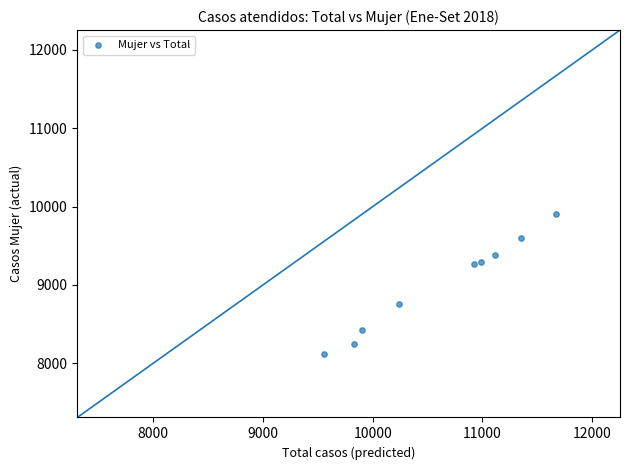

What is the average Y value?

9002